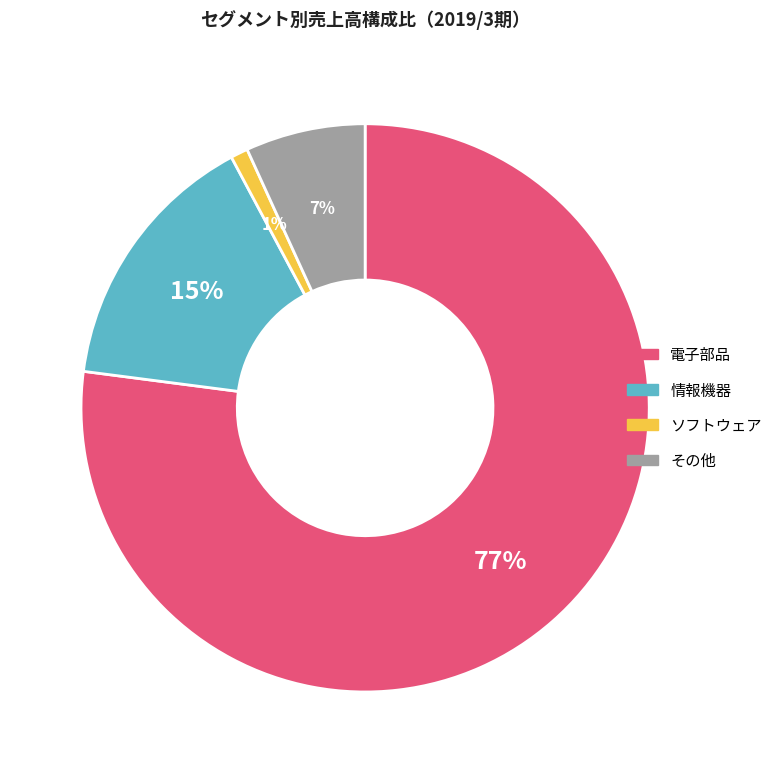

Which slice is the smallest?

ソフトウェア